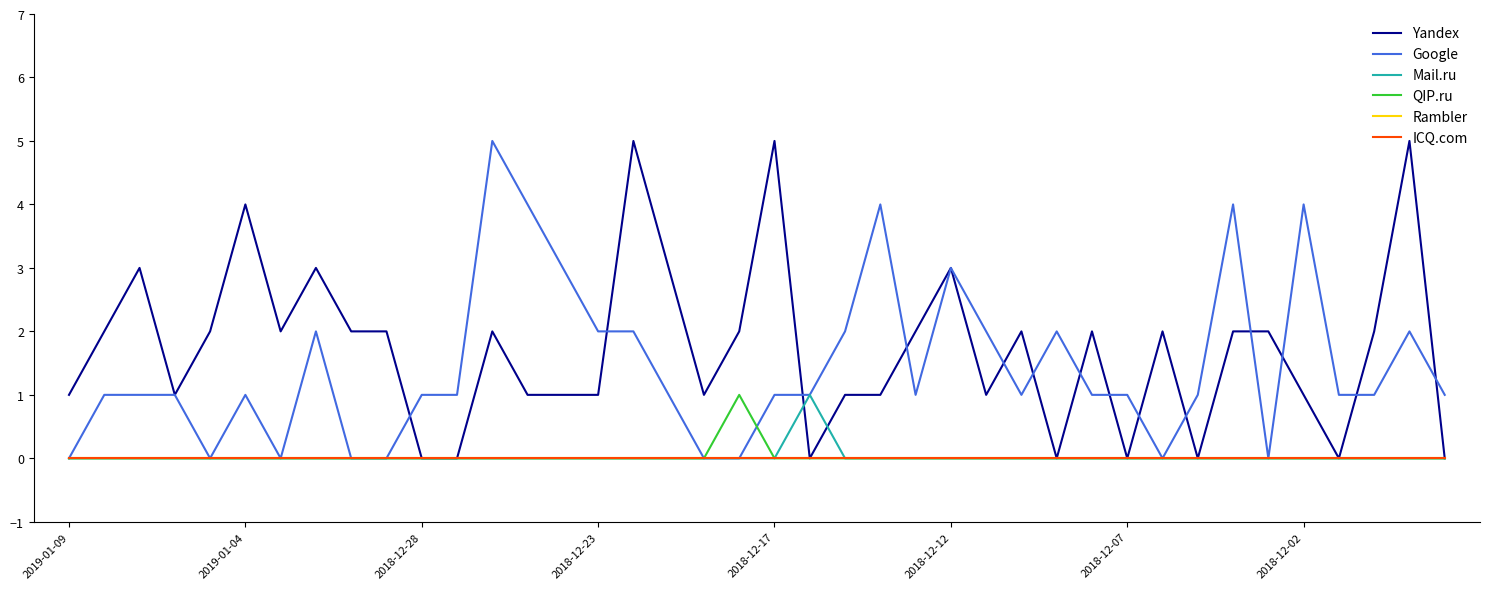

Does the chart display data point markers on the line(s)?

No